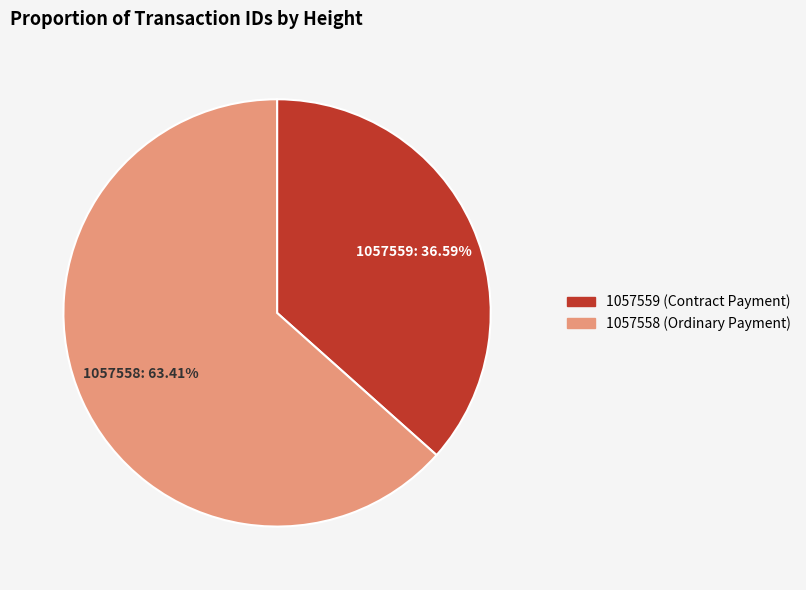

How much of the chart is everything except 1057558?

36.6%